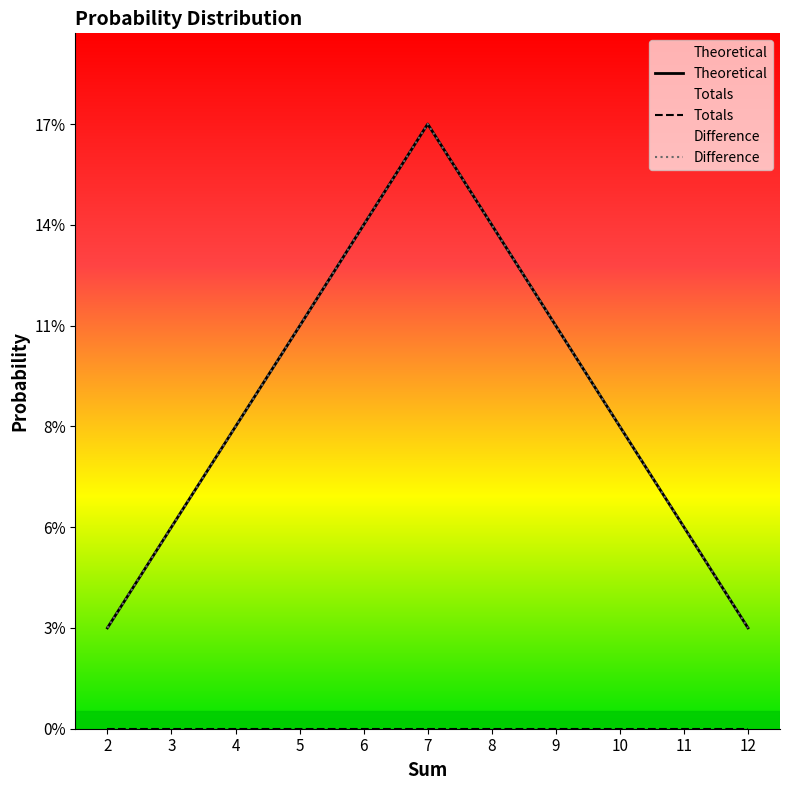

What value does the Theoretical series have at 6?

0.1